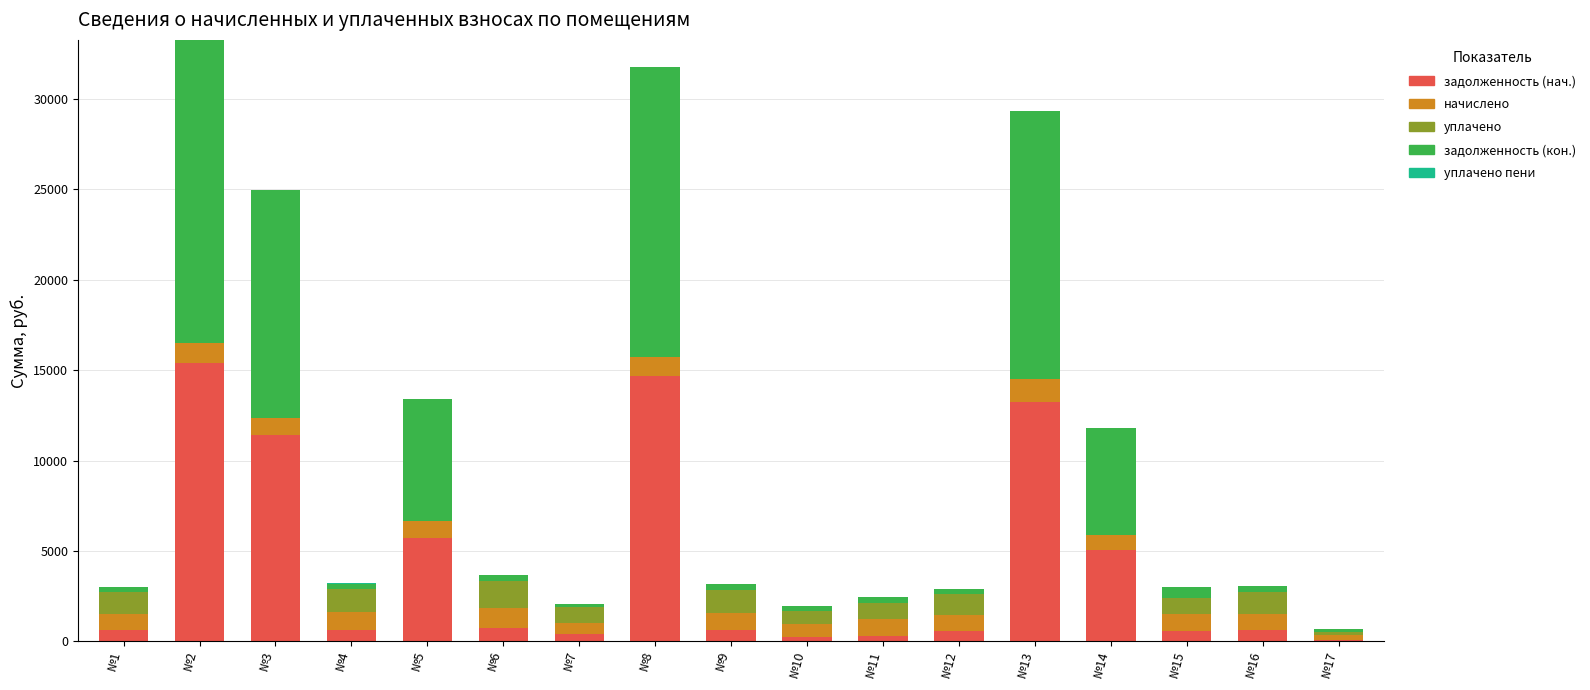

What is the sum of all задолженность (нач.) values?

70971.2